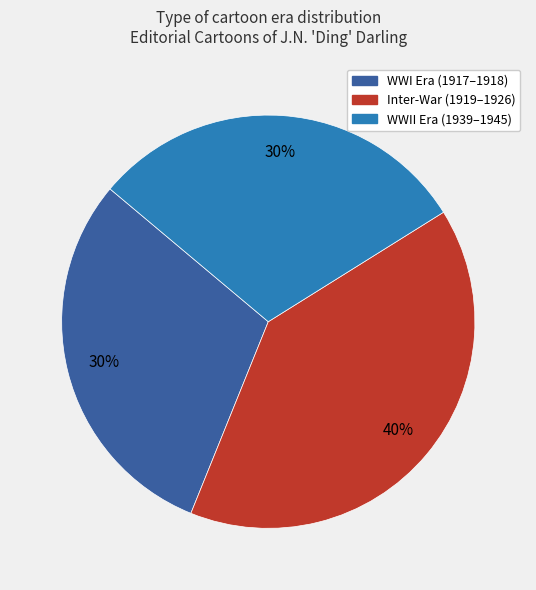

How many slices are in this pie chart?

3